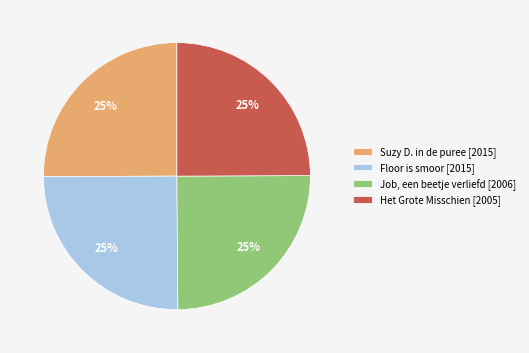

Count the number of slices in the pie.

4